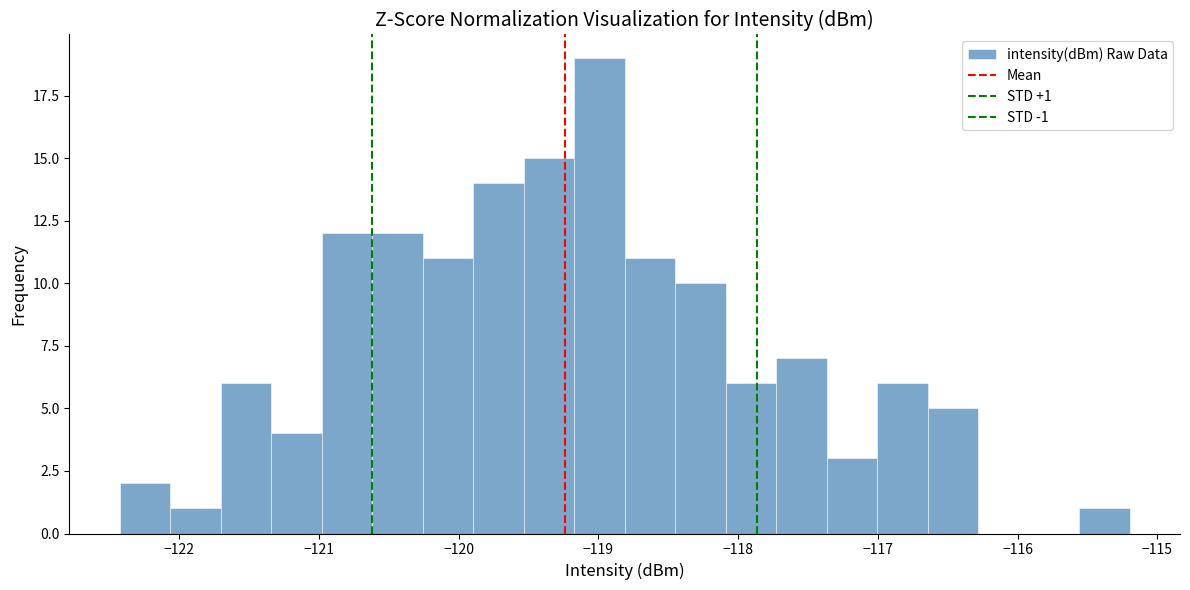

Read against the x-axis, roughly where is the centre of the tallest bar?

-119.0